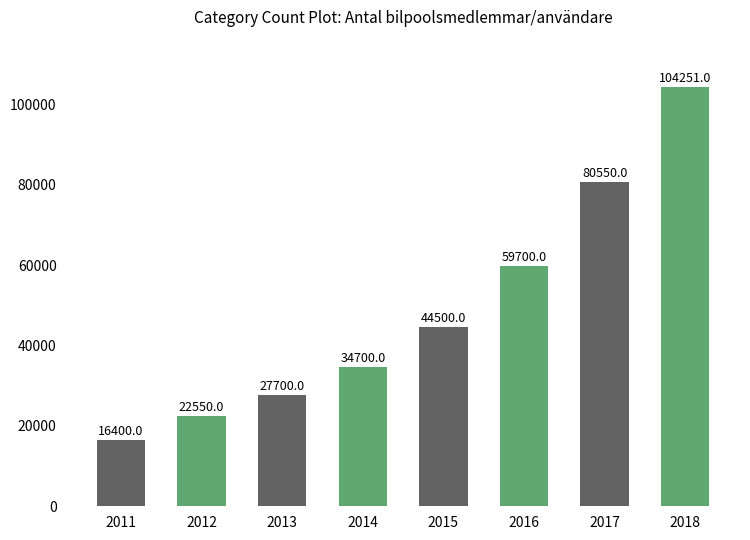

What is the difference between the values at 2016 and 2012?

37150